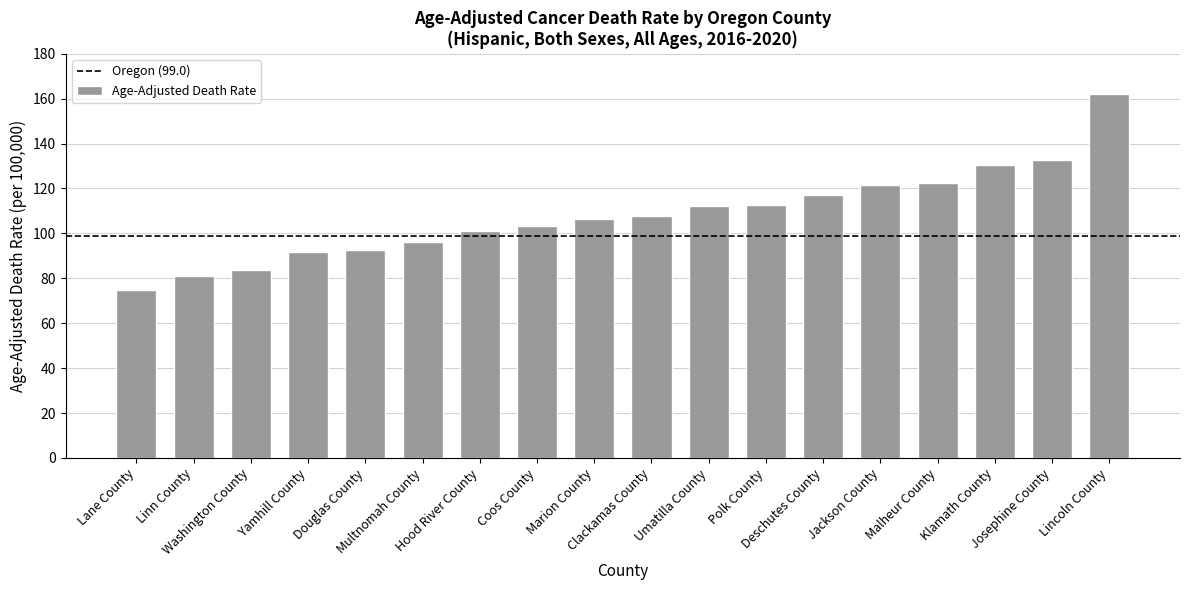

How many series are shown in this chart?

1